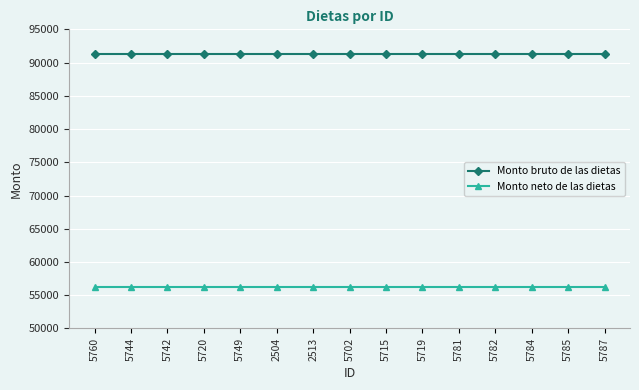

How many distinct data groups are displayed?

2